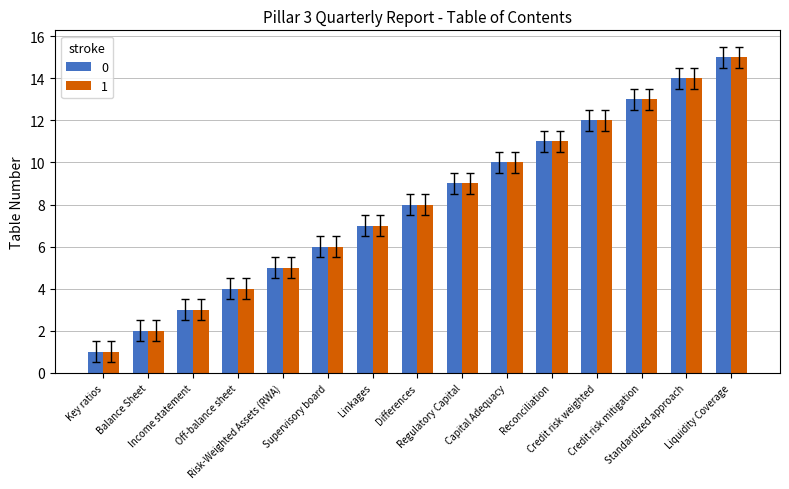

Does the chart contain stacked bars?

No